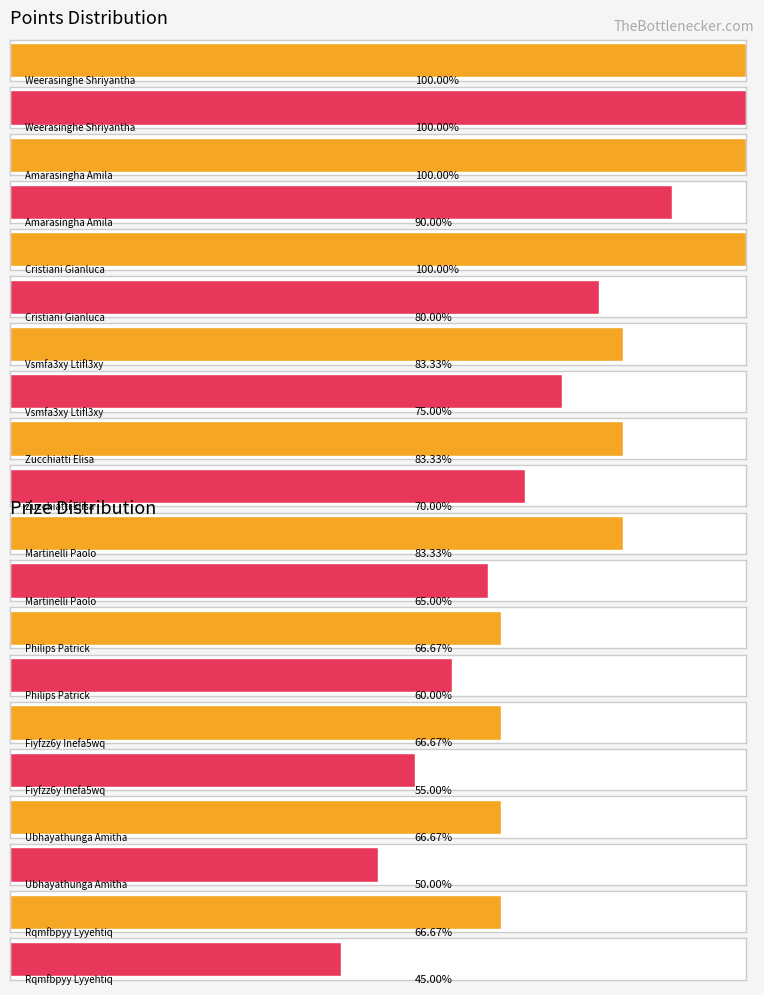

Rank the series by their maximum value, from highest to lowest.

Prize, Points